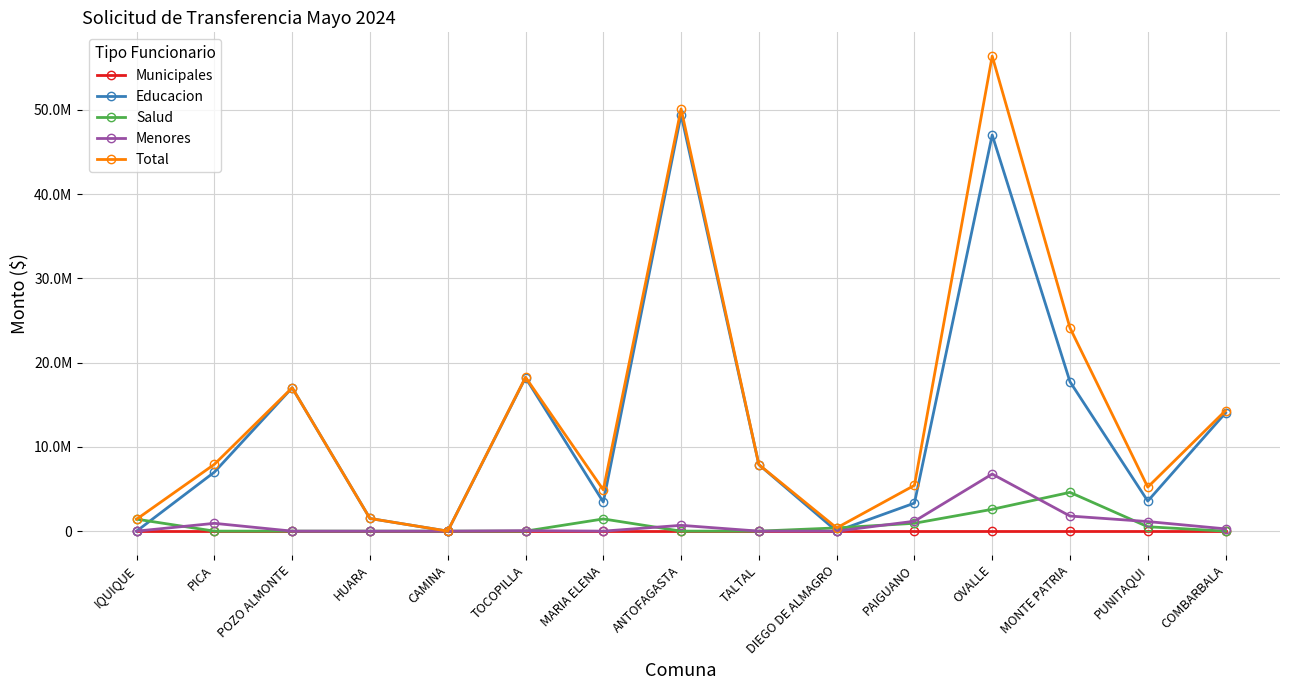

At which label is Menores closest to 3388684?

MONTE PATRIA